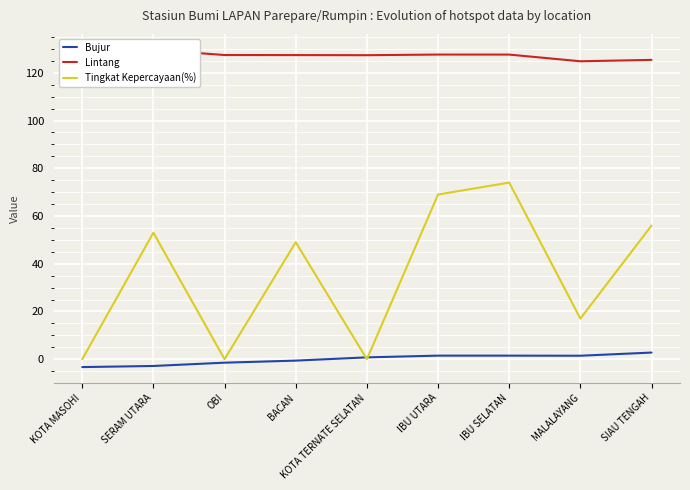

At how many categories does at least one series exceed 60?

9